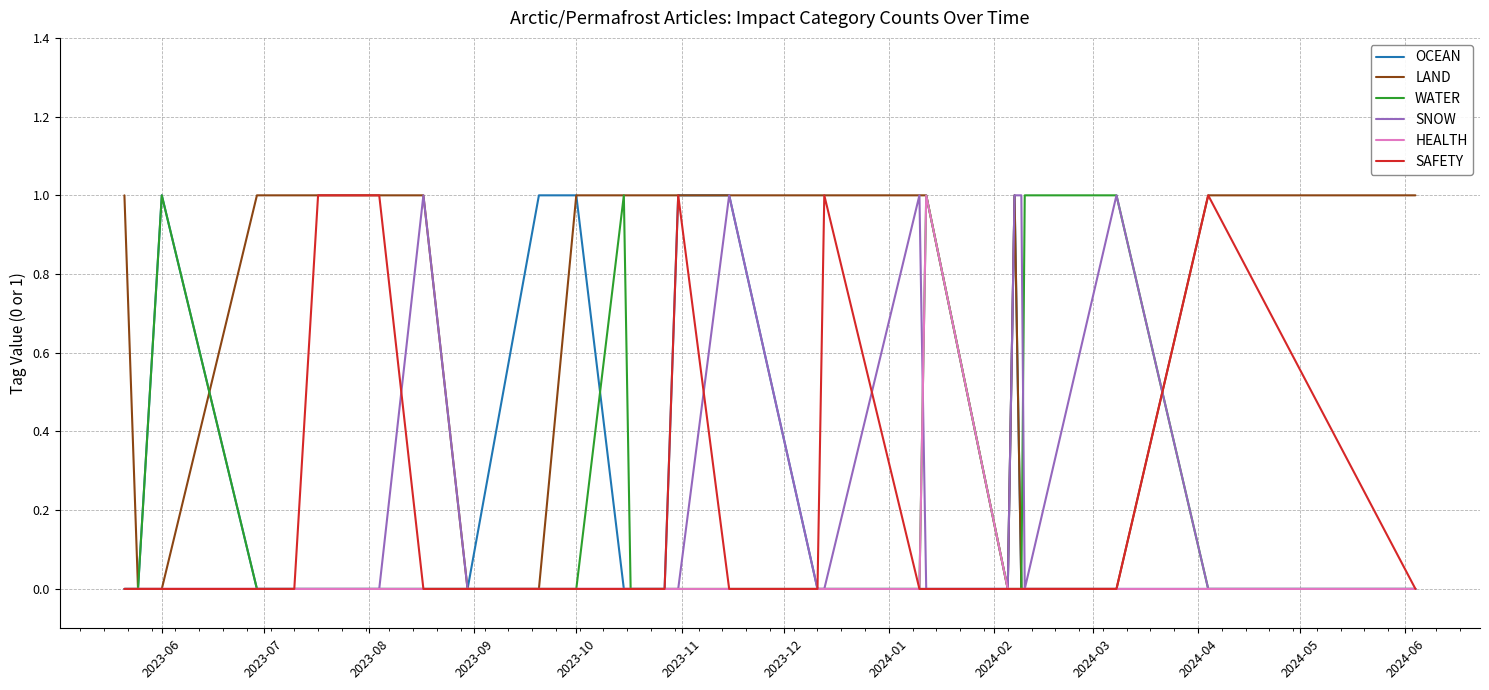

At which label is OCEAN closest to 0?

2023-06